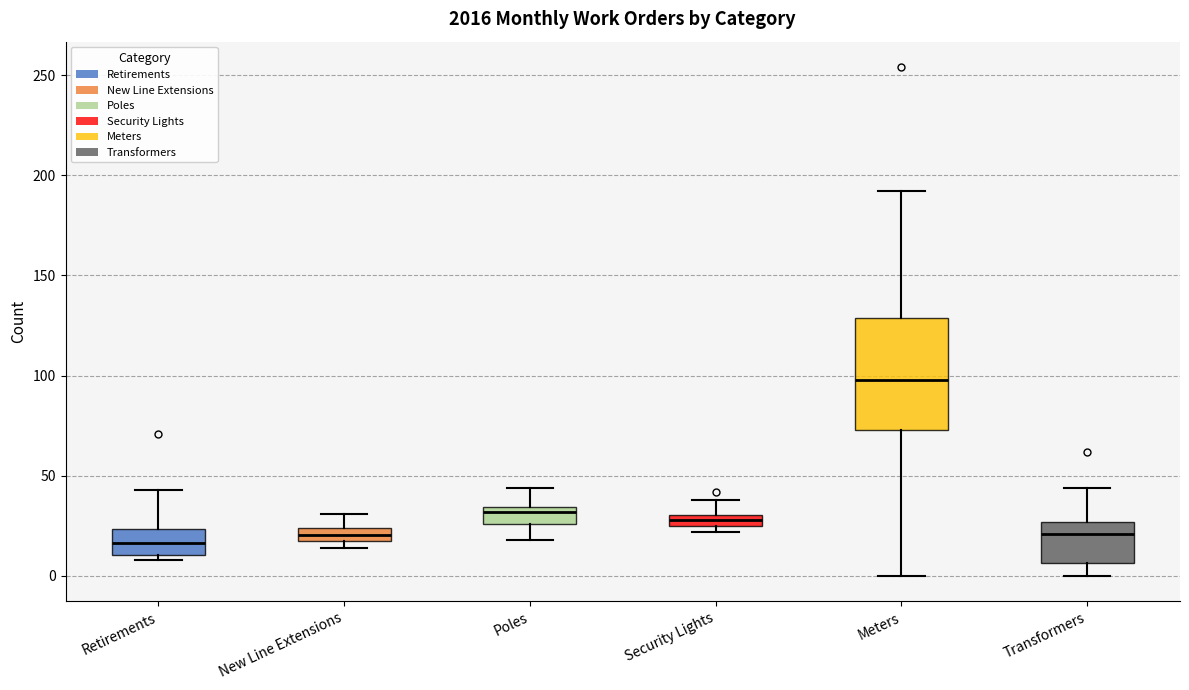

Where is the lower edge of the box for New Line Extensions on the y-axis? The values are not printed on the chart, so give them approximately, as read against the axis.

20